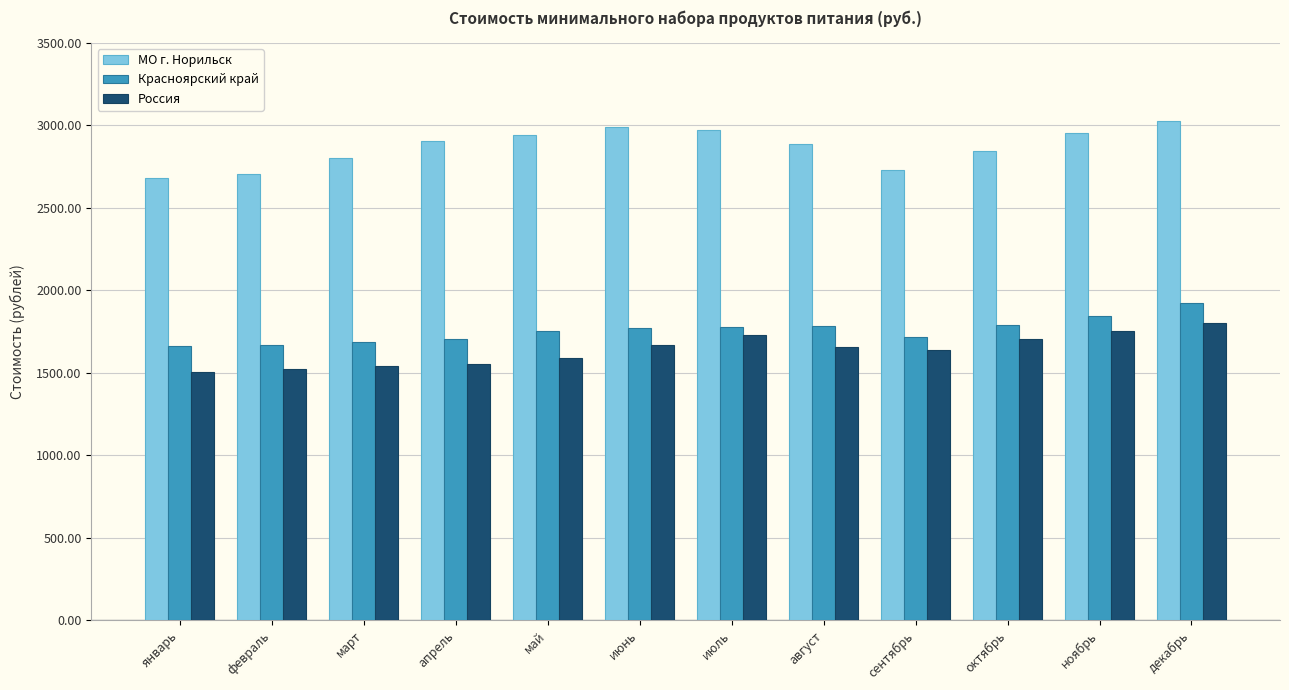

What is the sum of all МО г. Норильск values?

34430.0